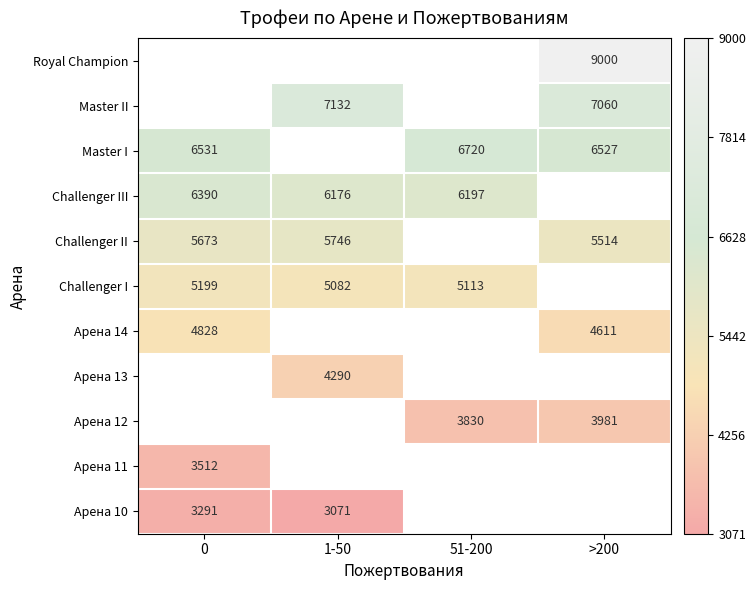

What is the smallest value displayed?

3071.0